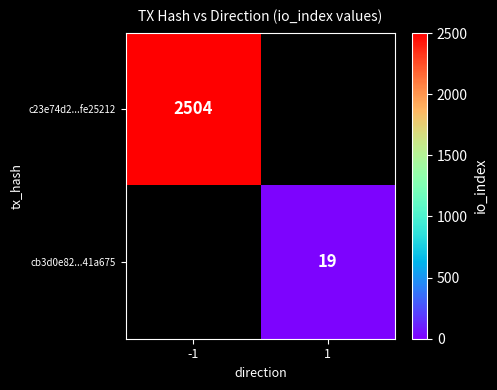

How many values in c23e74d2...fe25212 are above zero?

1